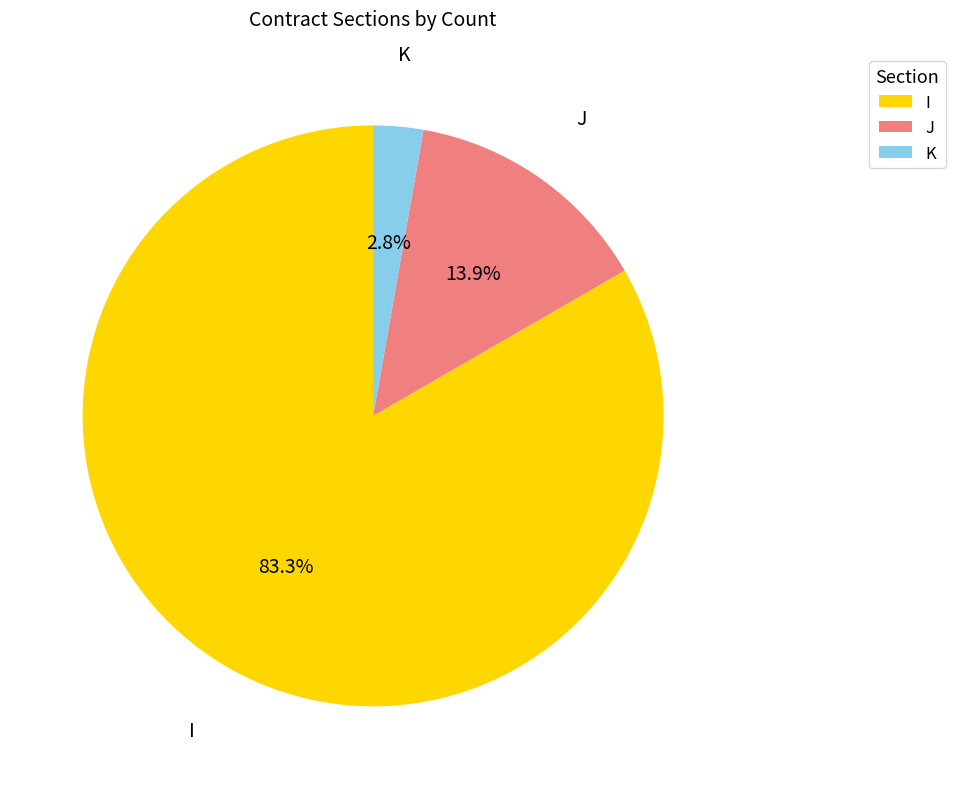

Is there any slice that represents more than half of the pie?

Yes